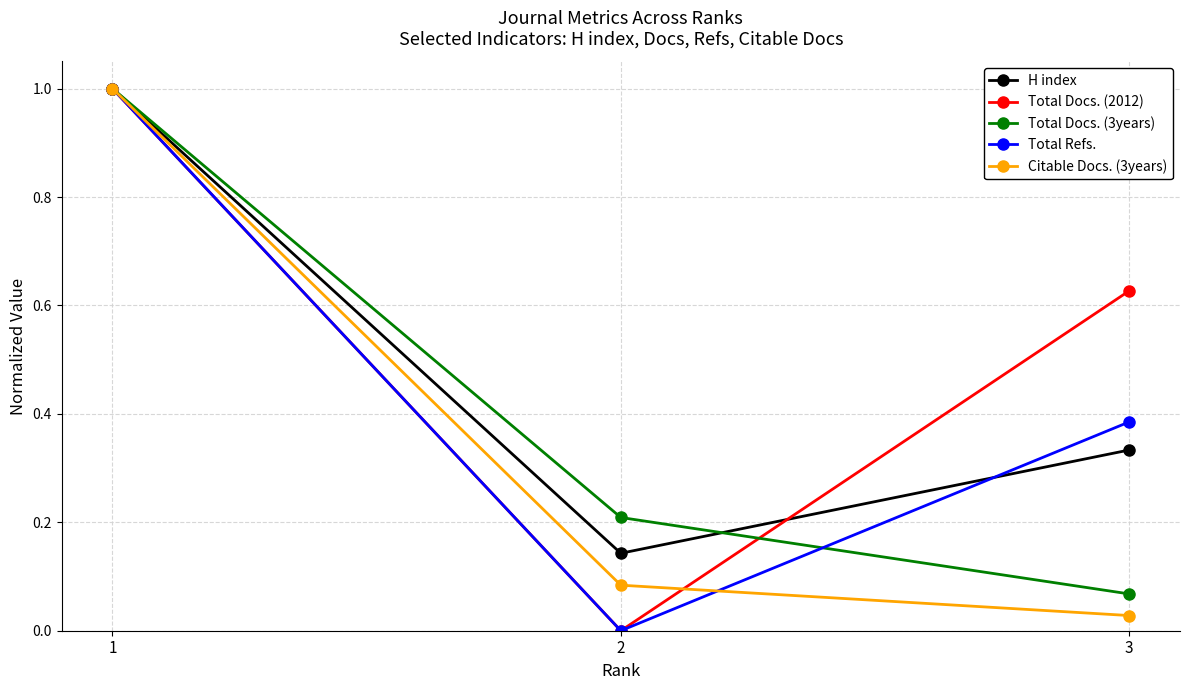

What is the total value across all series at 1?

5.0